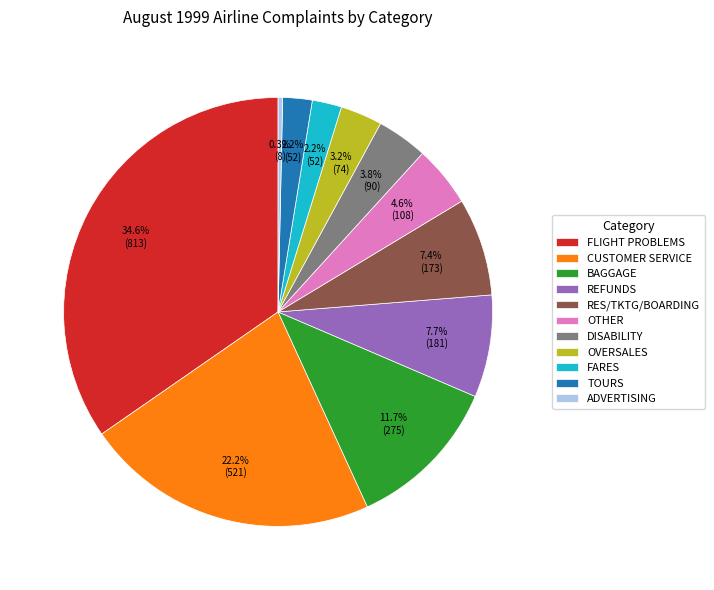

To the nearest percent, what is the combined percentage of BAGGAGE and DISABILITY?

16%